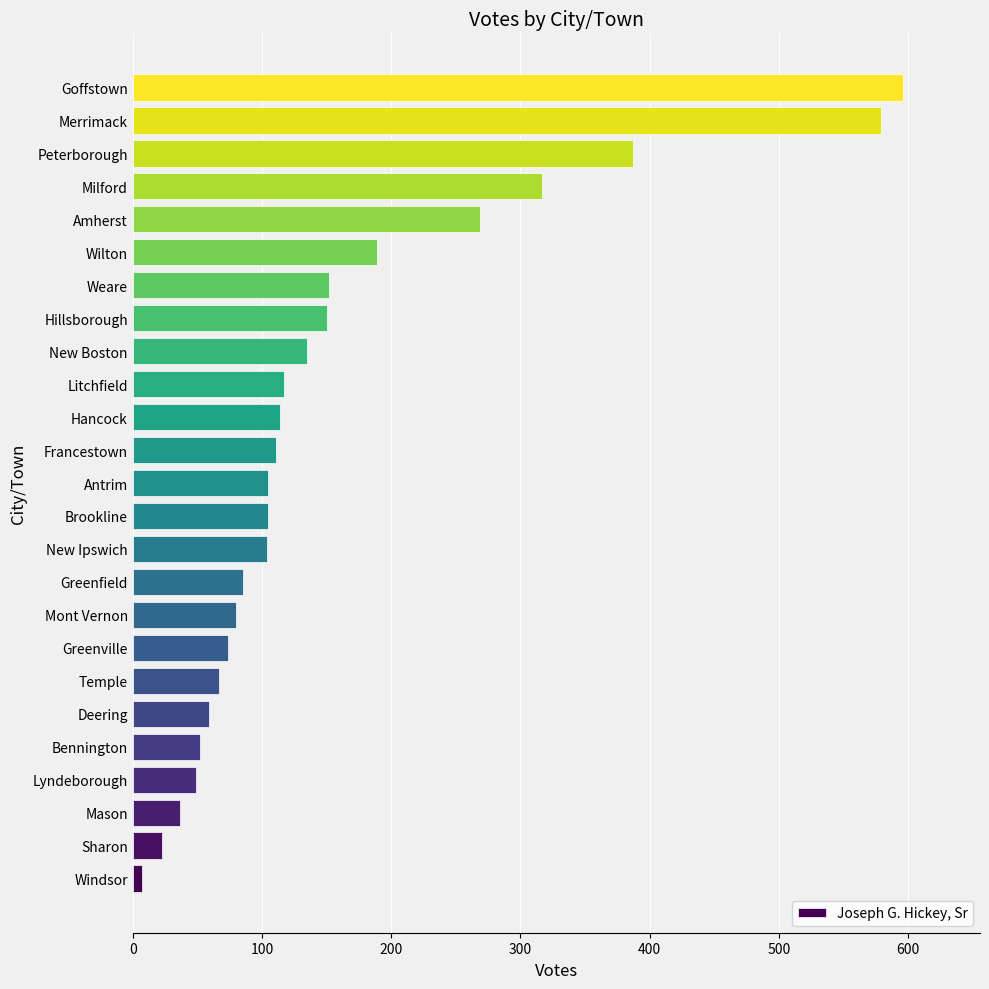

At which label is the value closest to 301?

Milford